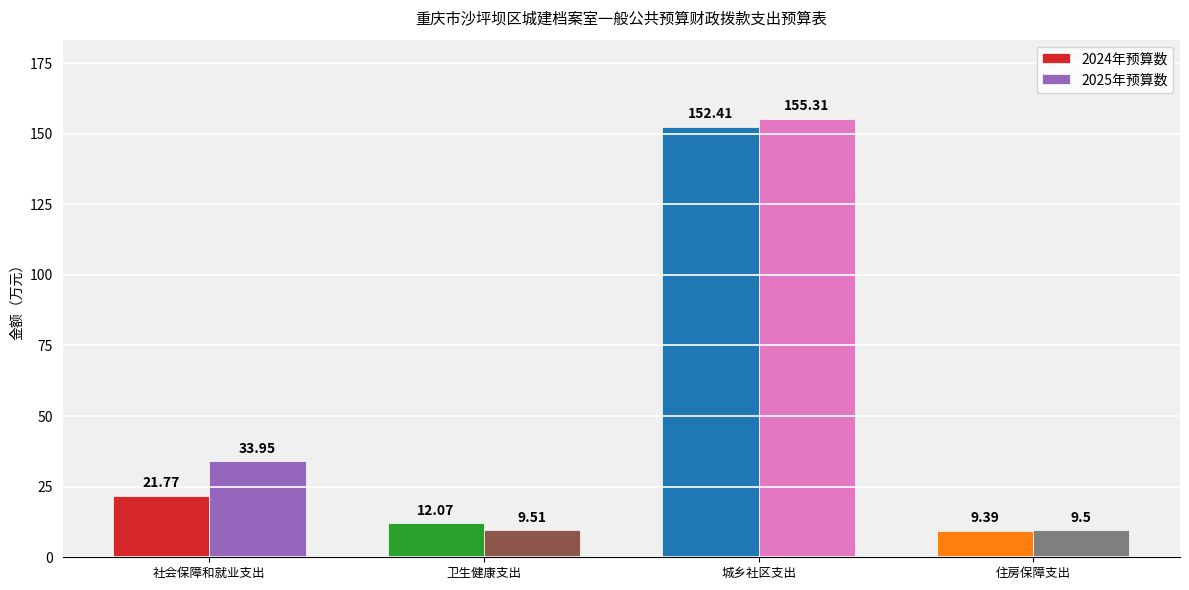

Reading right to left, list all the values displayed in this chart.

2024年预算数: 住房保障支出=9.4	城乡社区支出=152.4	卫生健康支出=12.1	社会保障和就业支出=21.8
2025年预算数: 住房保障支出=9.5	城乡社区支出=155.3	卫生健康支出=9.5	社会保障和就业支出=34.0